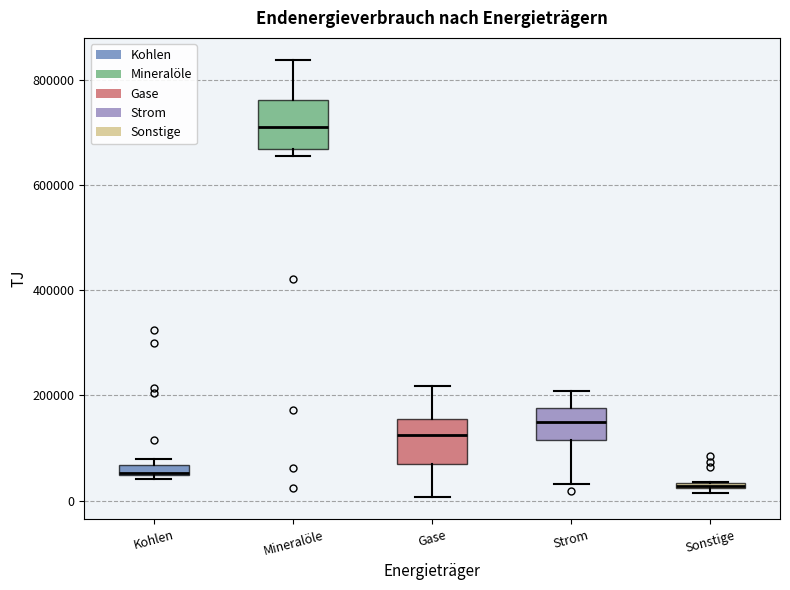

Which box has the lowest median line?

Sonstige